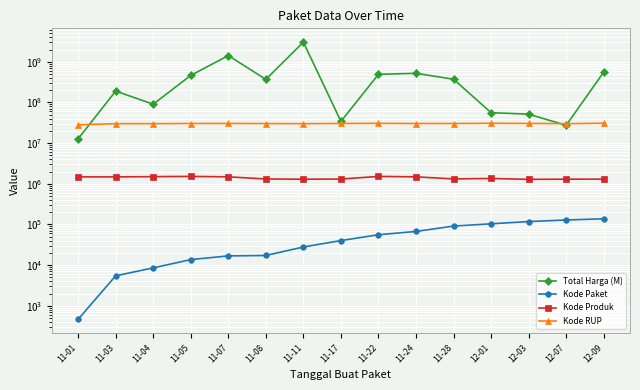

Which series changed the most between 11-07 and 11-24?

Total Harga (M)